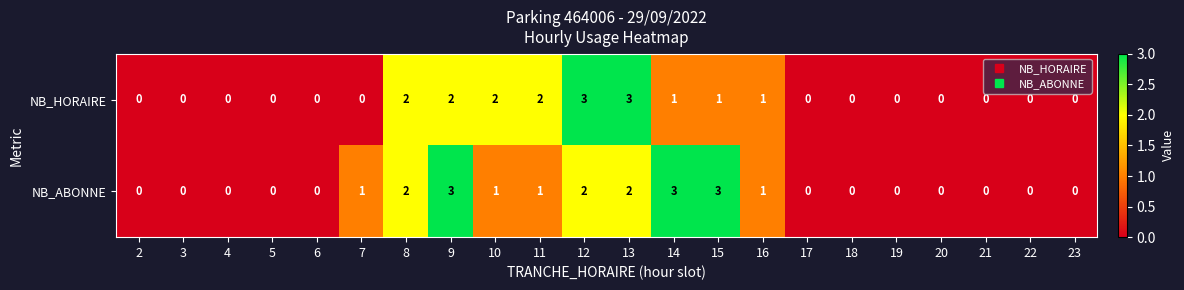

What is the difference between the maximum and second lowest values in the NB_ABONNE series?

3